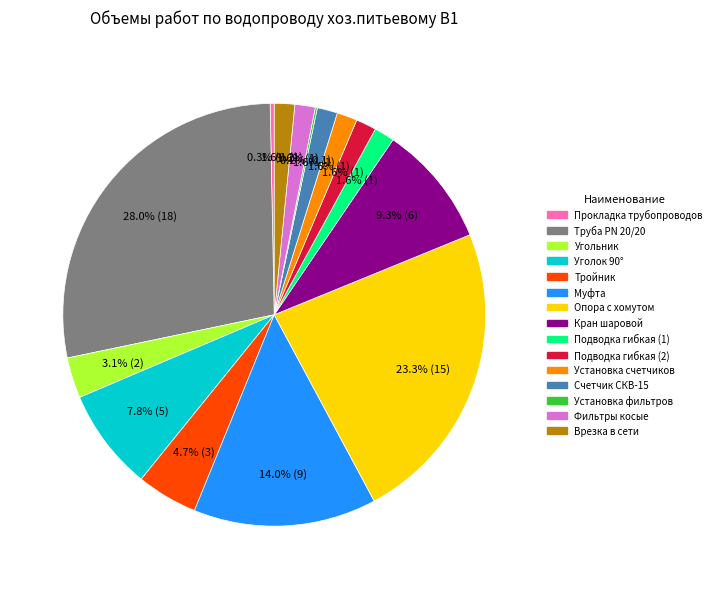

Approximately how many times larger is the value at Уголок 90° compared to Опора с хомутом?

0.3